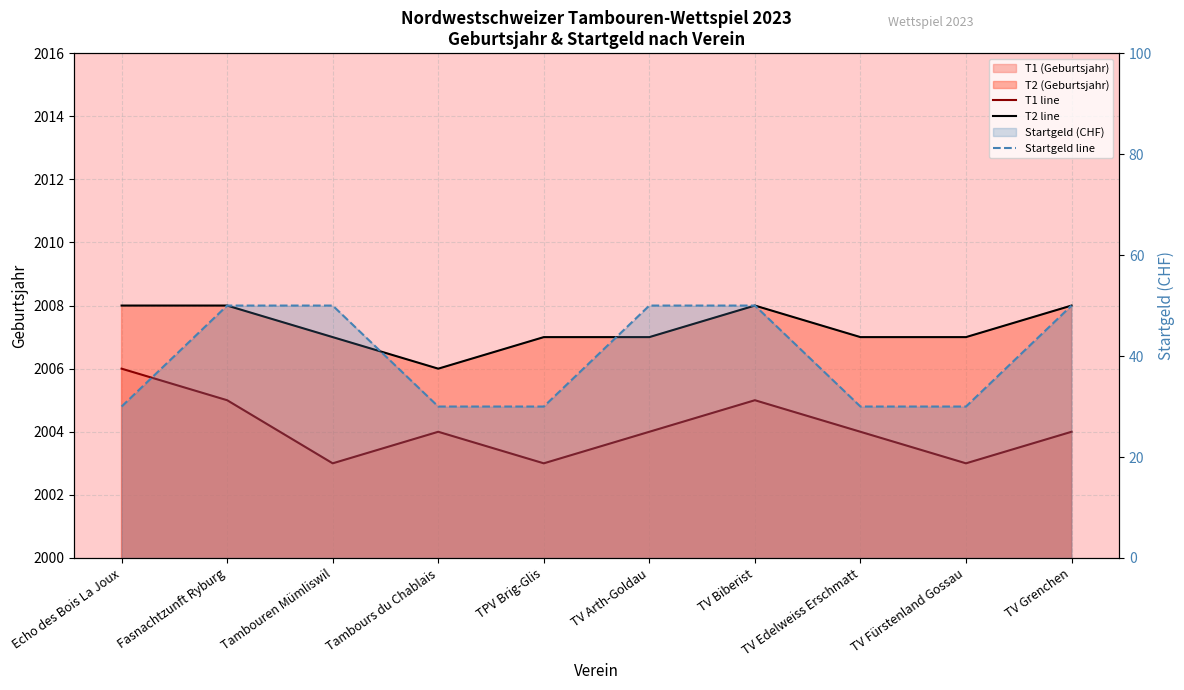

Which series changed the most between Fasnachtzunft Ryburg and TV Fürstenland Gossau?

Startgeld line